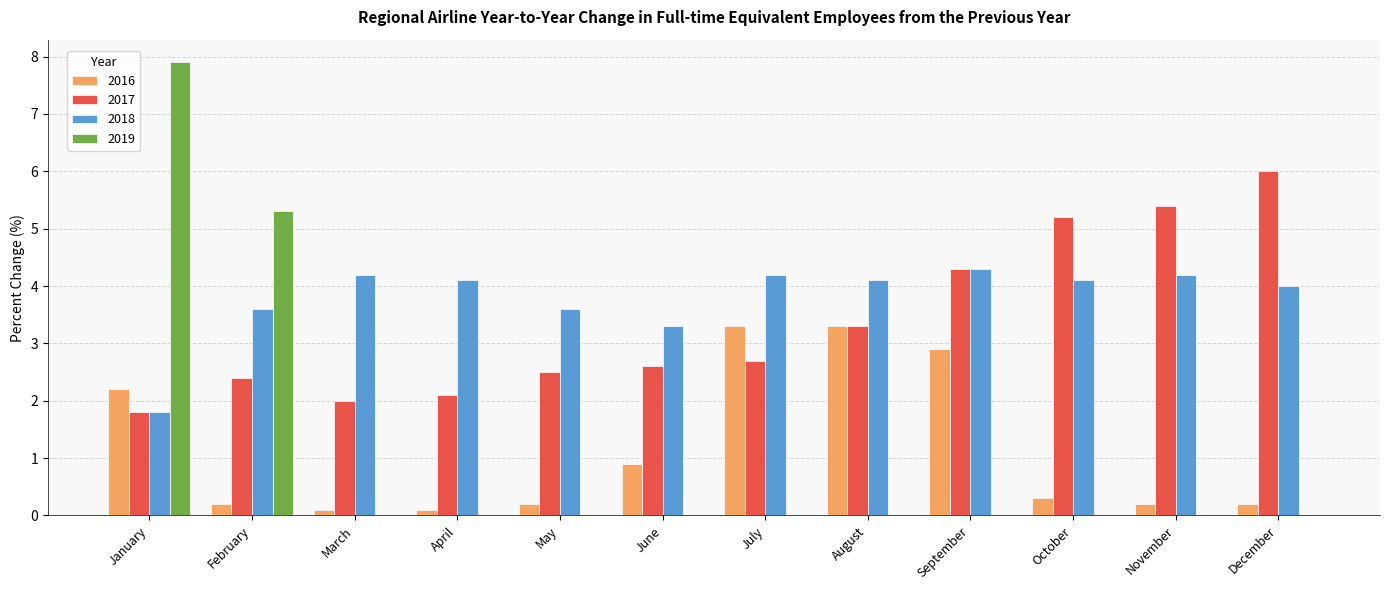

What is the sum of all 2018 values?

45.5